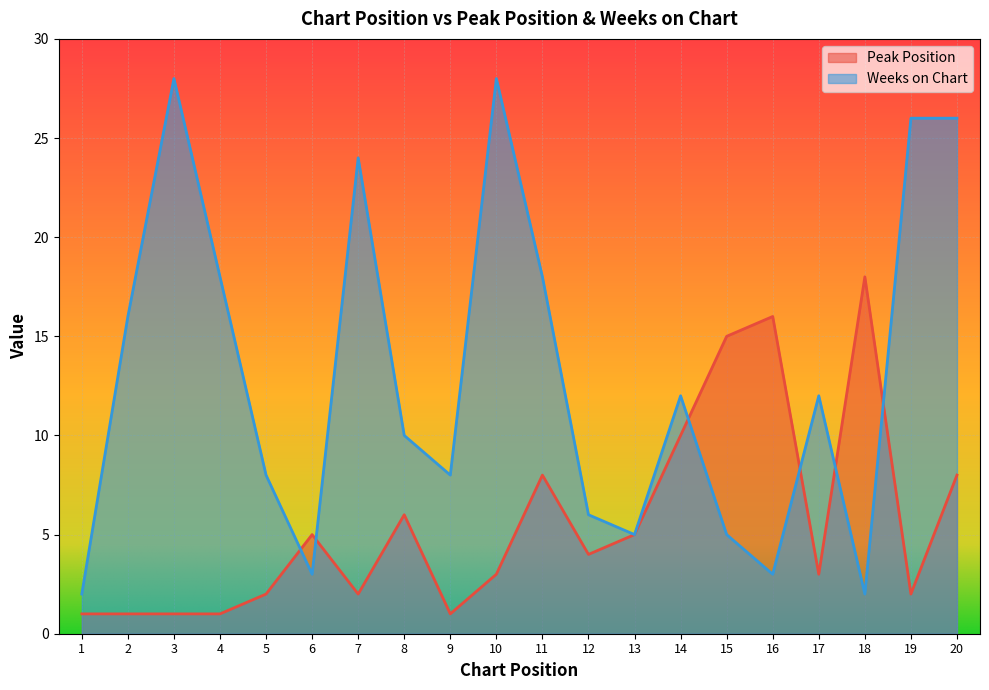

Which has a higher value, 11 or 2?

11